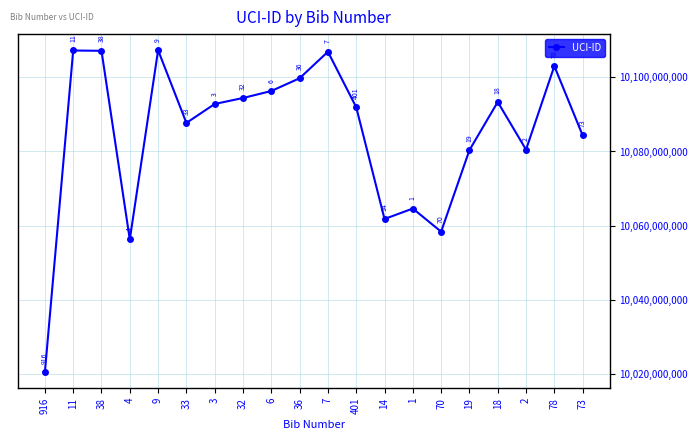

What is the difference between the values at 7 and 18?

13553930